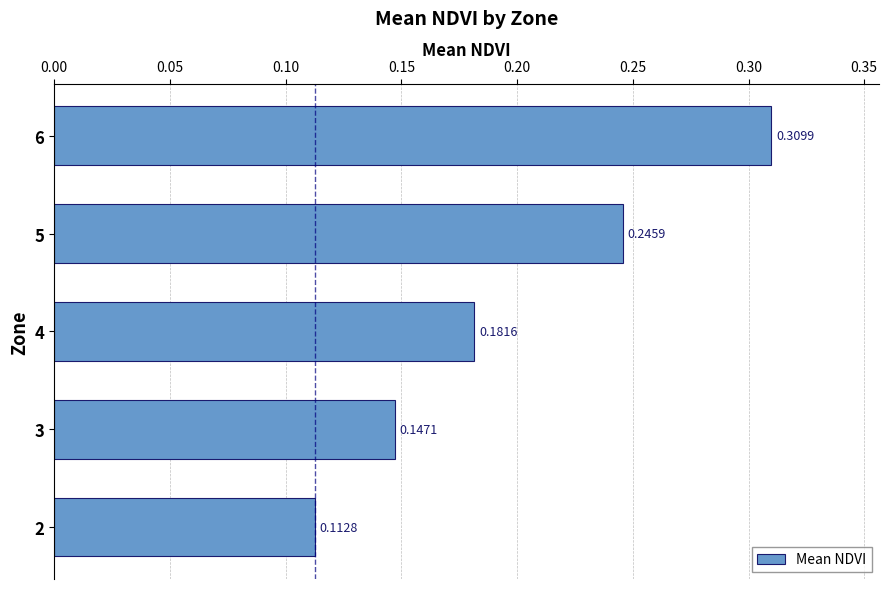

Rank the categories by value from lowest to highest.

2, 3, 4, 5, 6